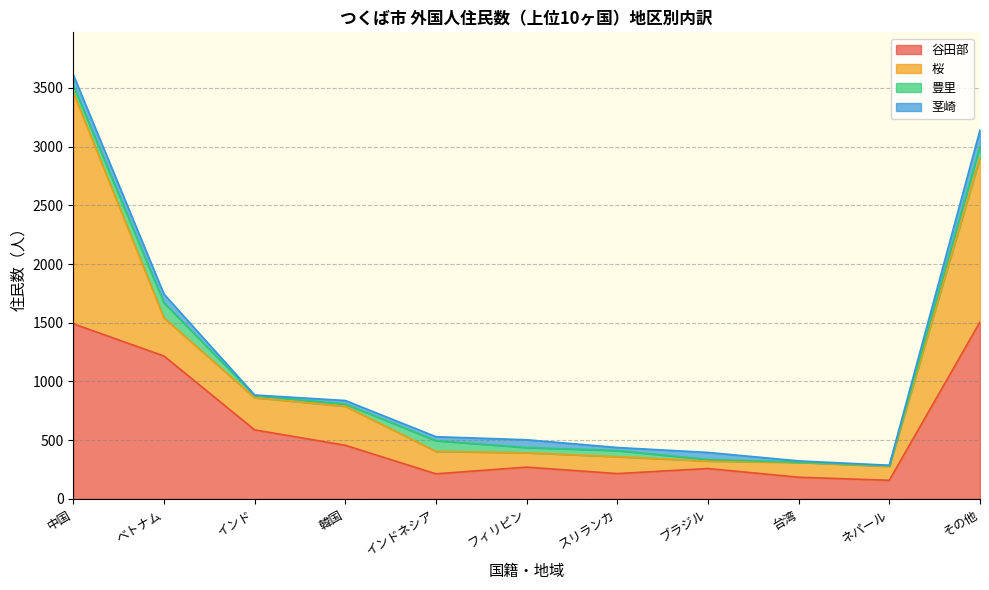

Reading left to right, what are all the values shown in this chart?

谷田部: 1491	1217	588	457	214	271	216	259	185	159	1507
桜: 1969	324	274	332	191	122	144	64	126	119	1400
豊里: 61	129	19	19	91	45	52	13	2	5	97
茎崎: 90	74	4	30	34	66	26	60	11	4	137